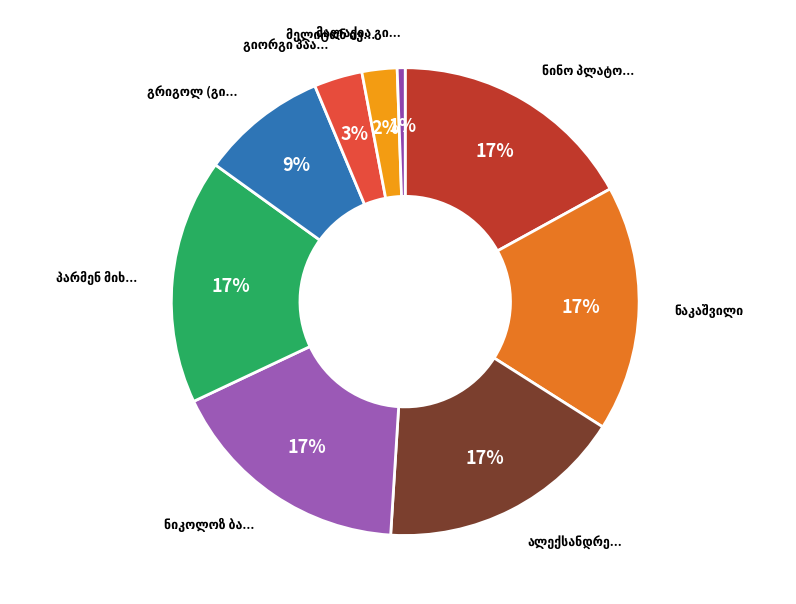

Count the number of slices in the pie.

9